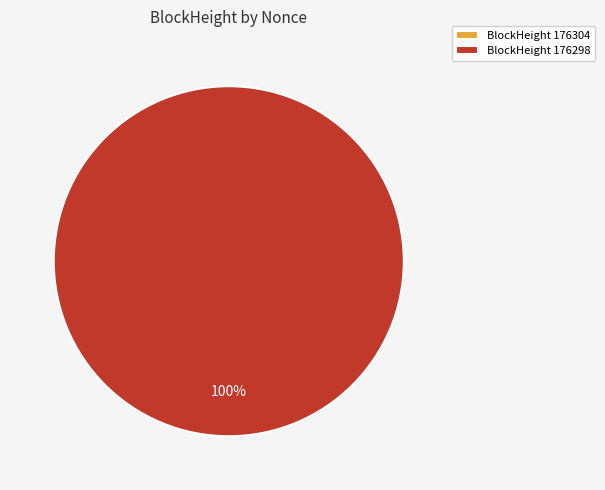

What percentage do 176298 and 176304 together represent?

100.0%